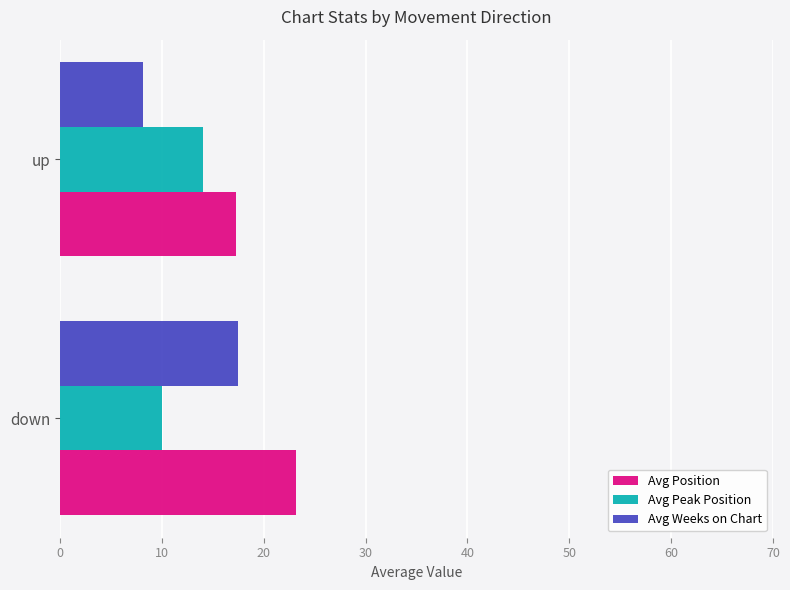

At up, list the series in order from smallest to largest.

Avg Weeks on Chart, Avg Peak Position, Avg Position